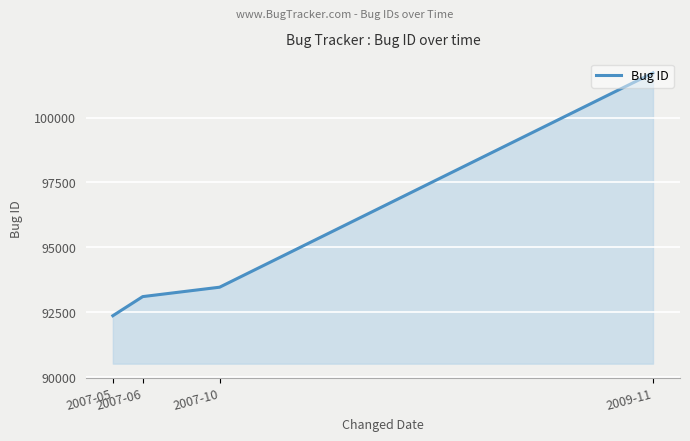

What is the sum of all values?

380649